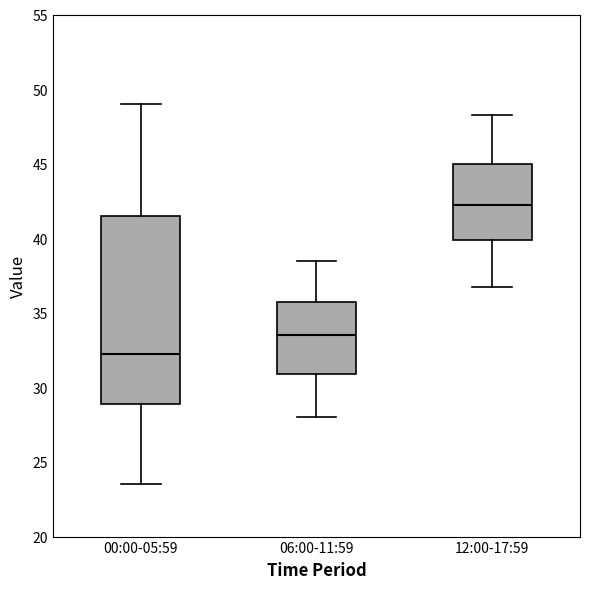

Reading left to right, read every box against the y-axis: the position of its median line, the range the box covers, and the ends of its whiskers. The values are not printed on the chart, so give them approximately, as read against the axis.

00:00-05:59: median 32.5, box 29.0 to 41.5, whiskers 23.5 to 49.0
06:00-11:59: median 33.5, box 31.0 to 36.0, whiskers 28.0 to 38.5
12:00-17:59: median 42.5, box 40.0 to 45.0, whiskers 37.0 to 48.5